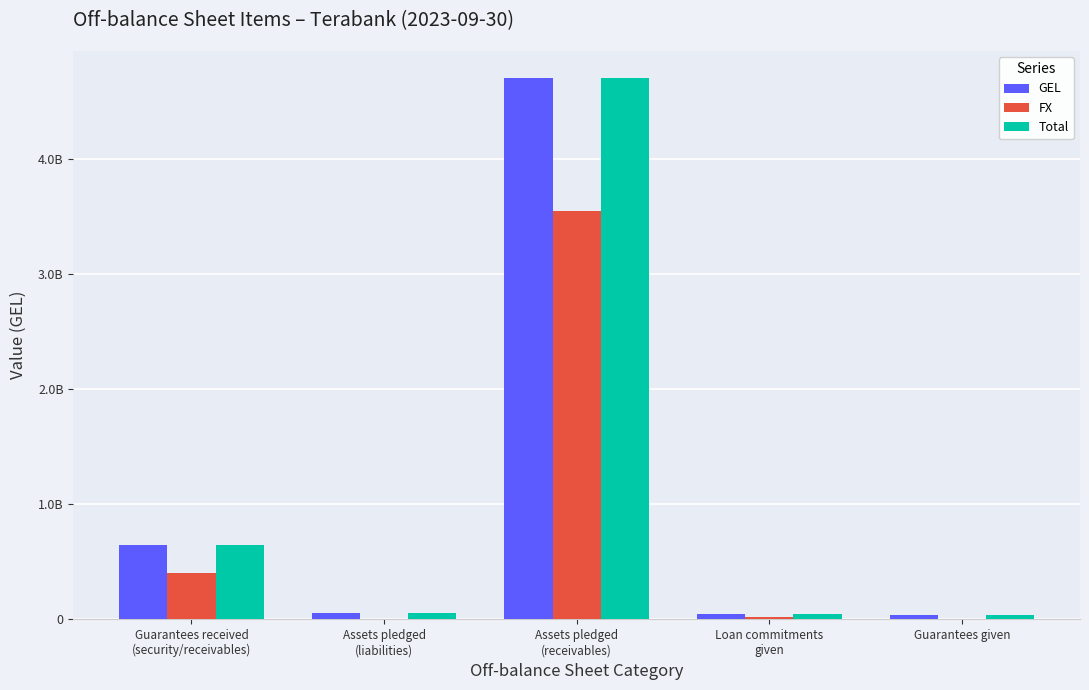

The value of GEL at Guarantees received
(security/receivables) is 644649199.2. True or false?

True